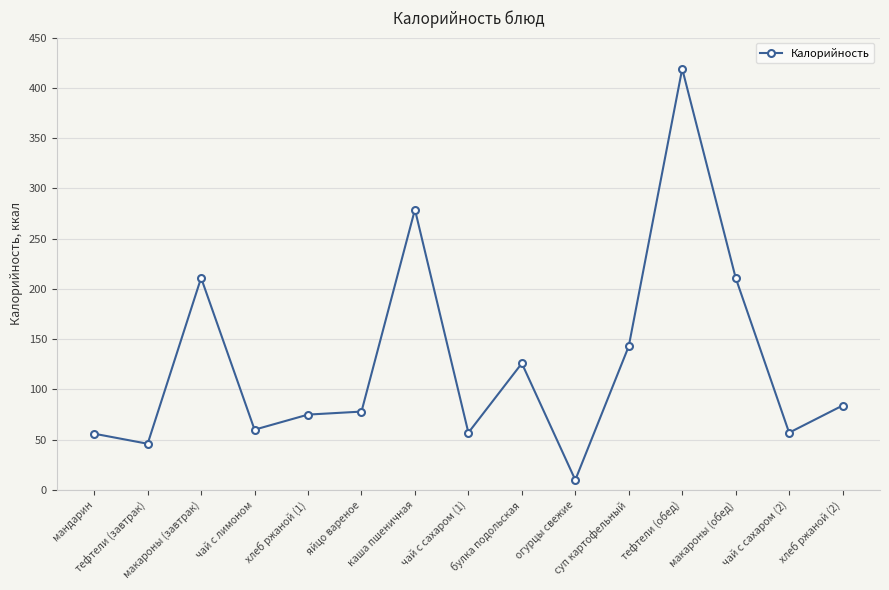

The value at булка подольская is 221. True or false?

False